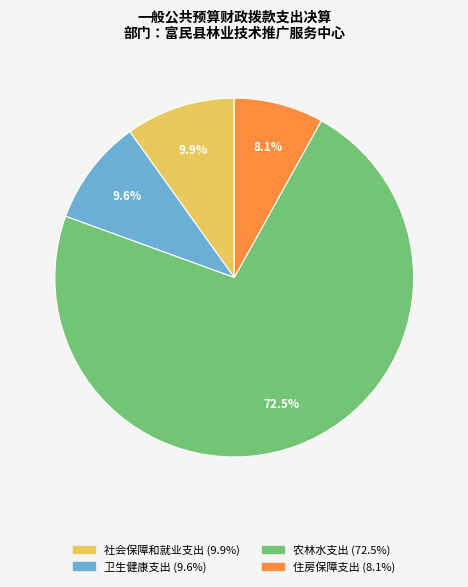

What is the majority slice?

农林水支出